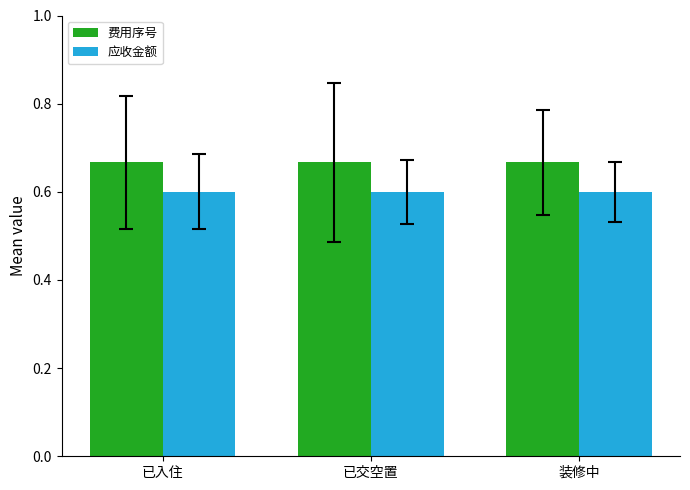

What position from the left is 已交空置?

2